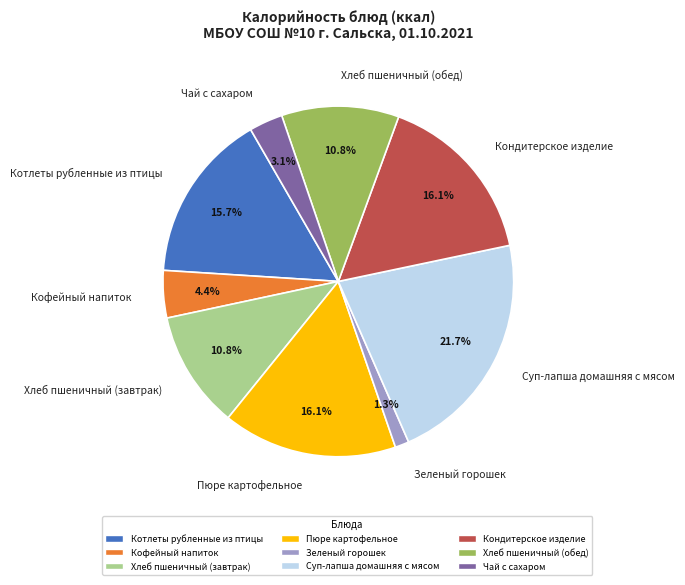

What percentage is the Пюре картофельное slice, to the nearest percent?

16%